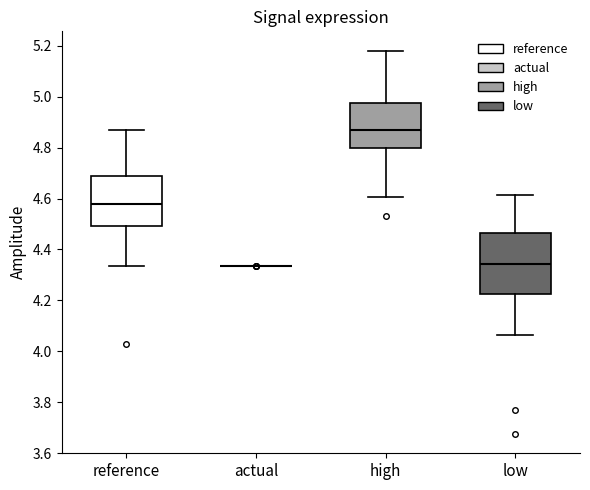

Comparing the boxes themselves (not the whiskers), which one is the tallest?

low